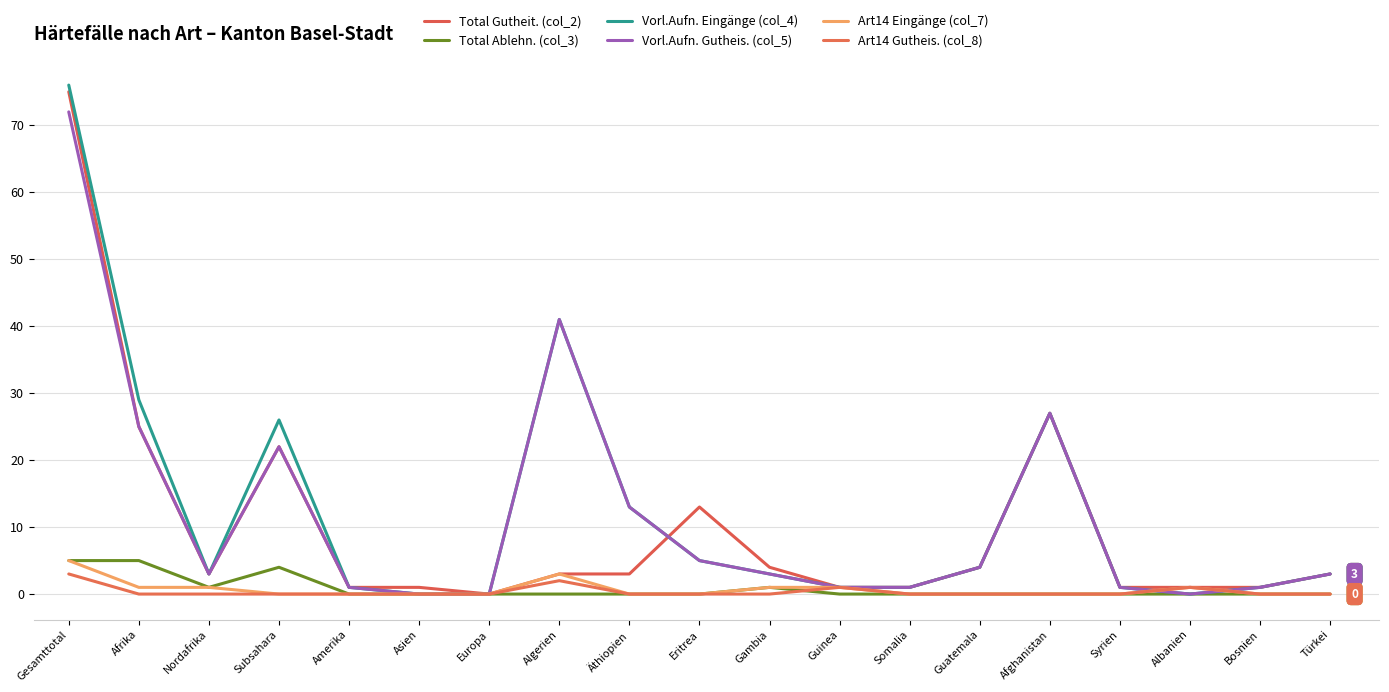

What is the highest value of the Vorl.Aufn. Gutheis. (col_5) series?

72